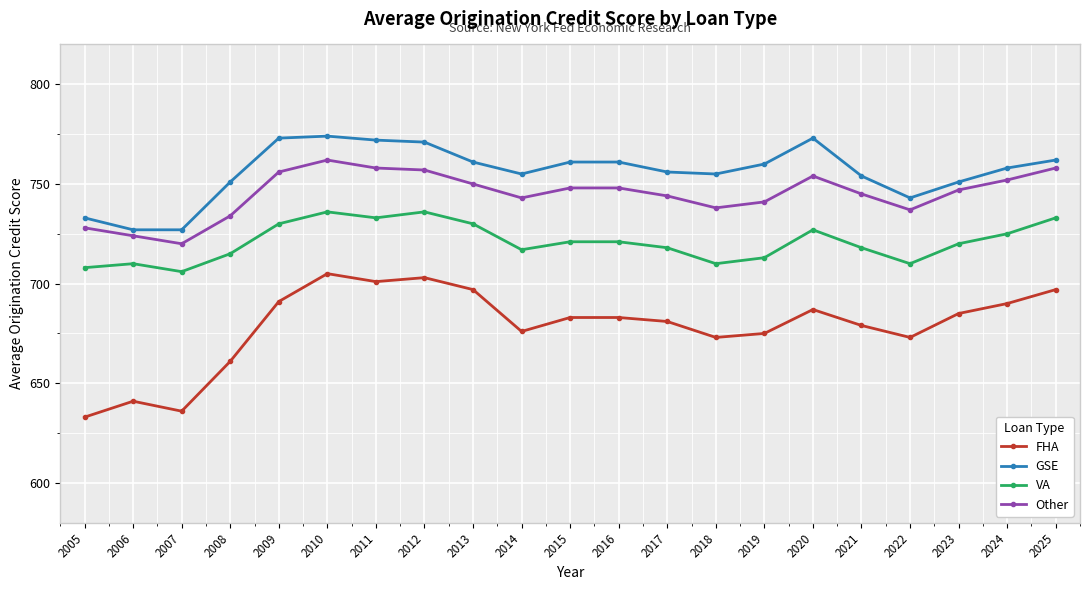

What is the value of the Other point at the 17th from the left?

745